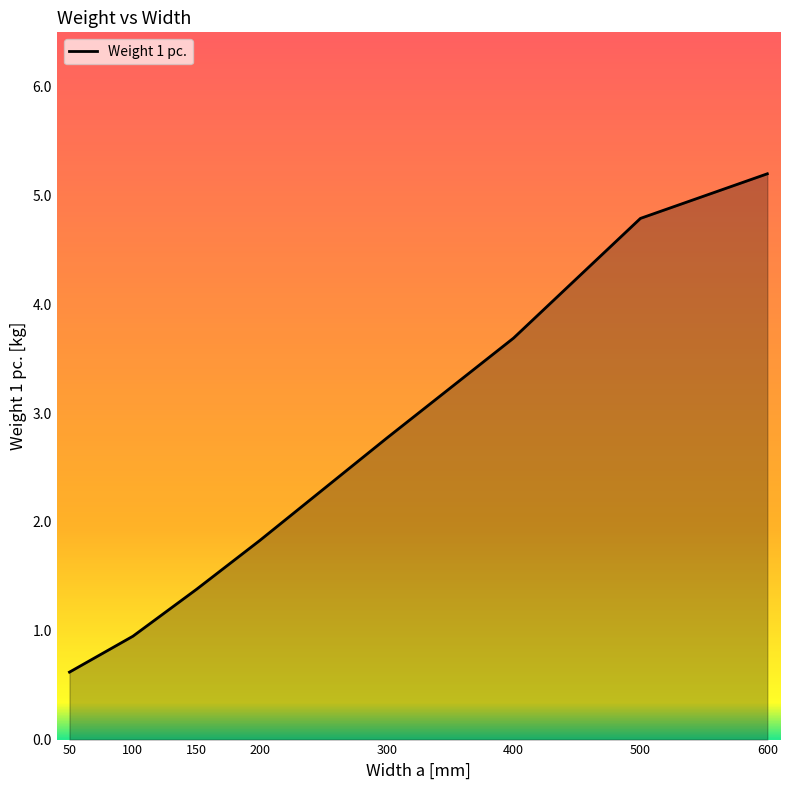

How many values exceed 2?

4